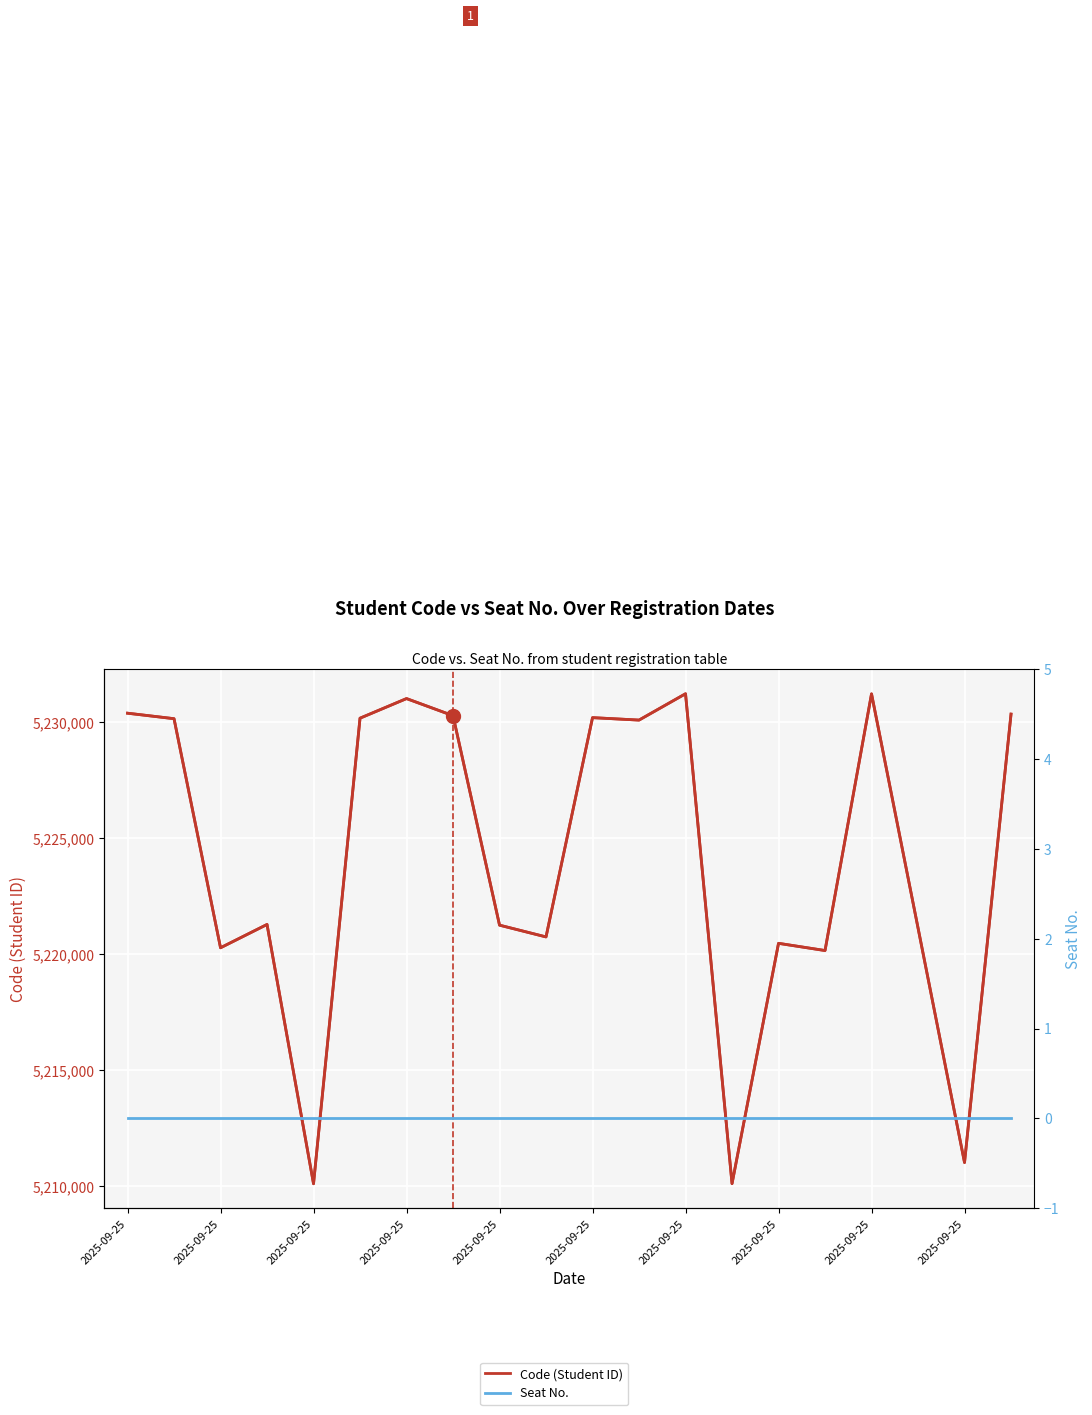

True or false: Seat No. and Code (Student ID) cross at least once.

False